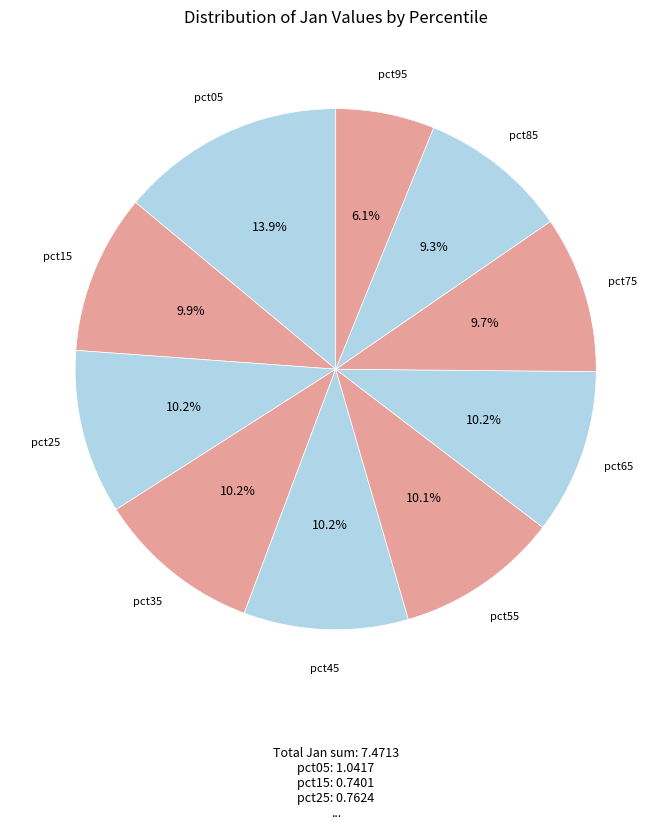

To the nearest percent, what is the difference between the pct65 and pct05 slice percentages?

4%